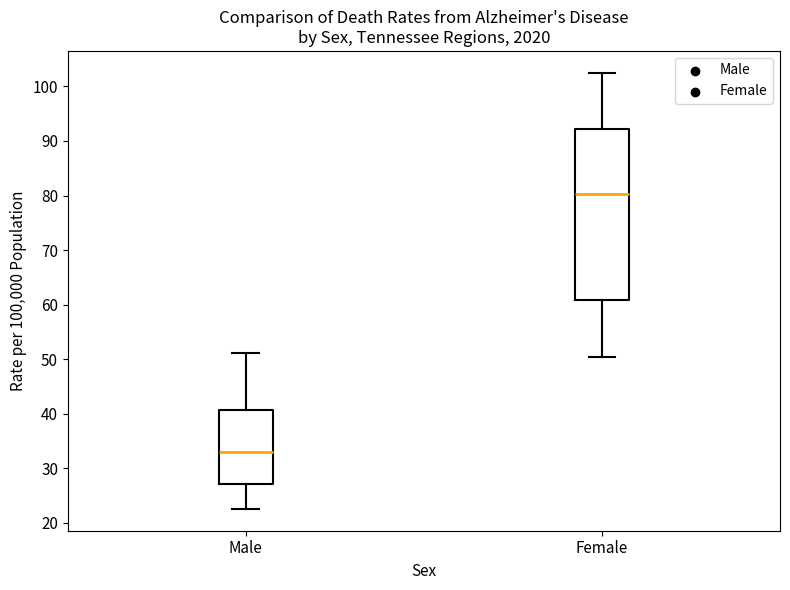

Which box has the lowest median line?

Male